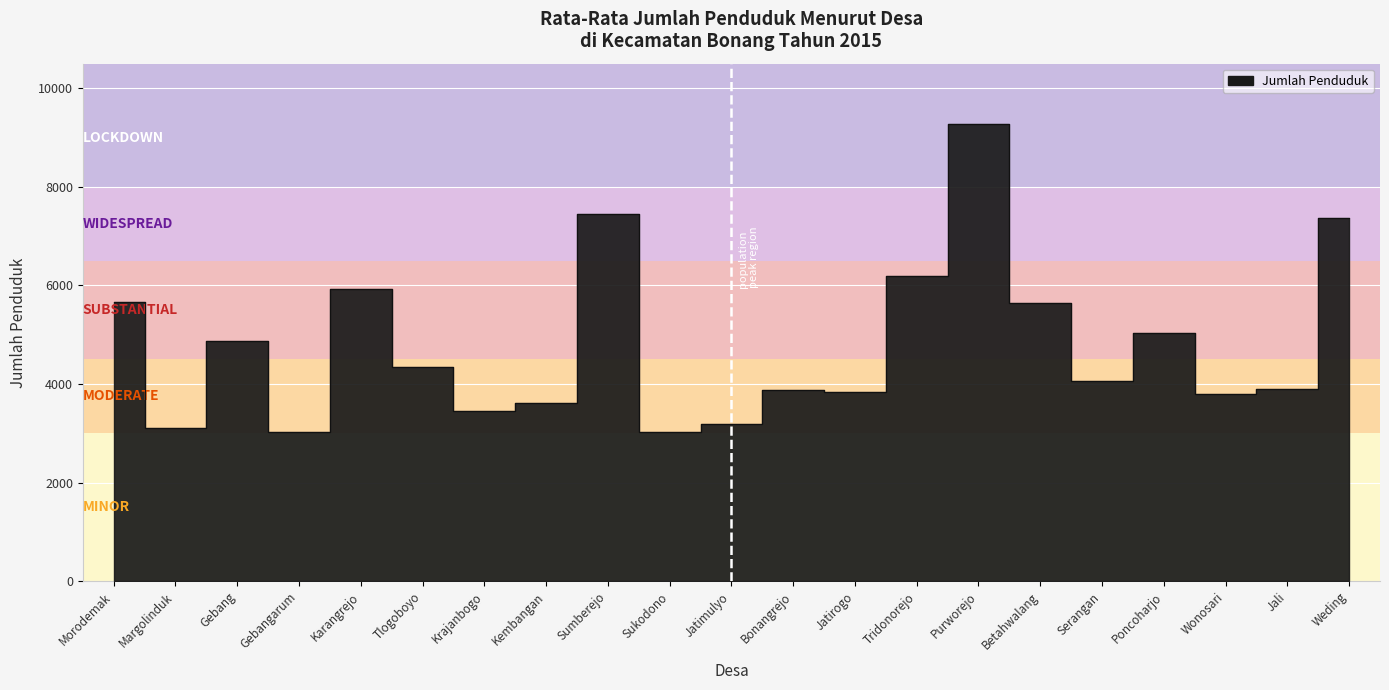

The chart shows a value of 4348 at Tlogoboyo. True or false?

True